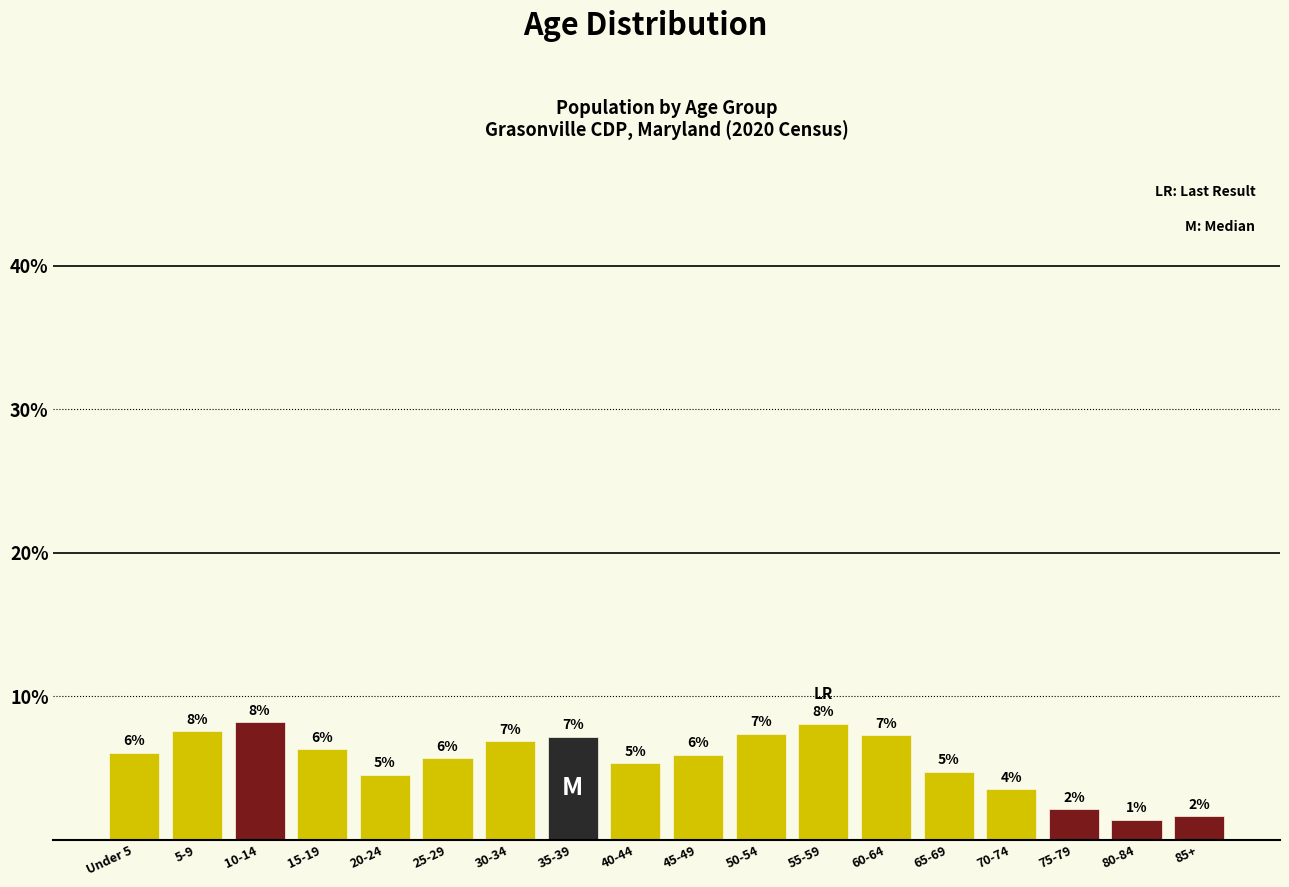

Are the bars horizontal?

No